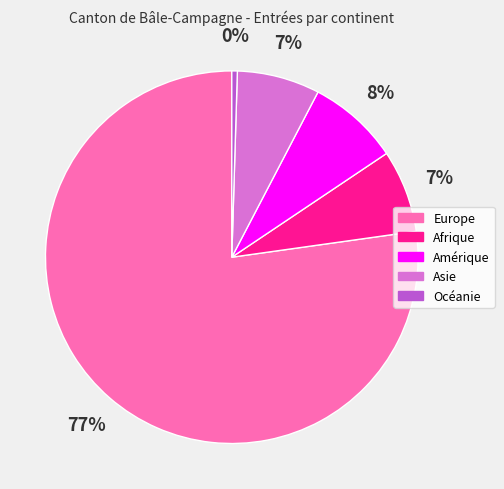

To the nearest percent, what portion does Afrique represent?

7%